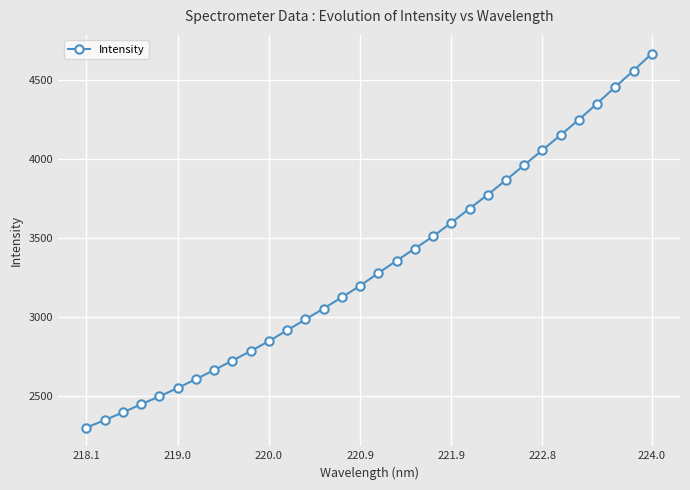

How many lines are shown in the chart?

1